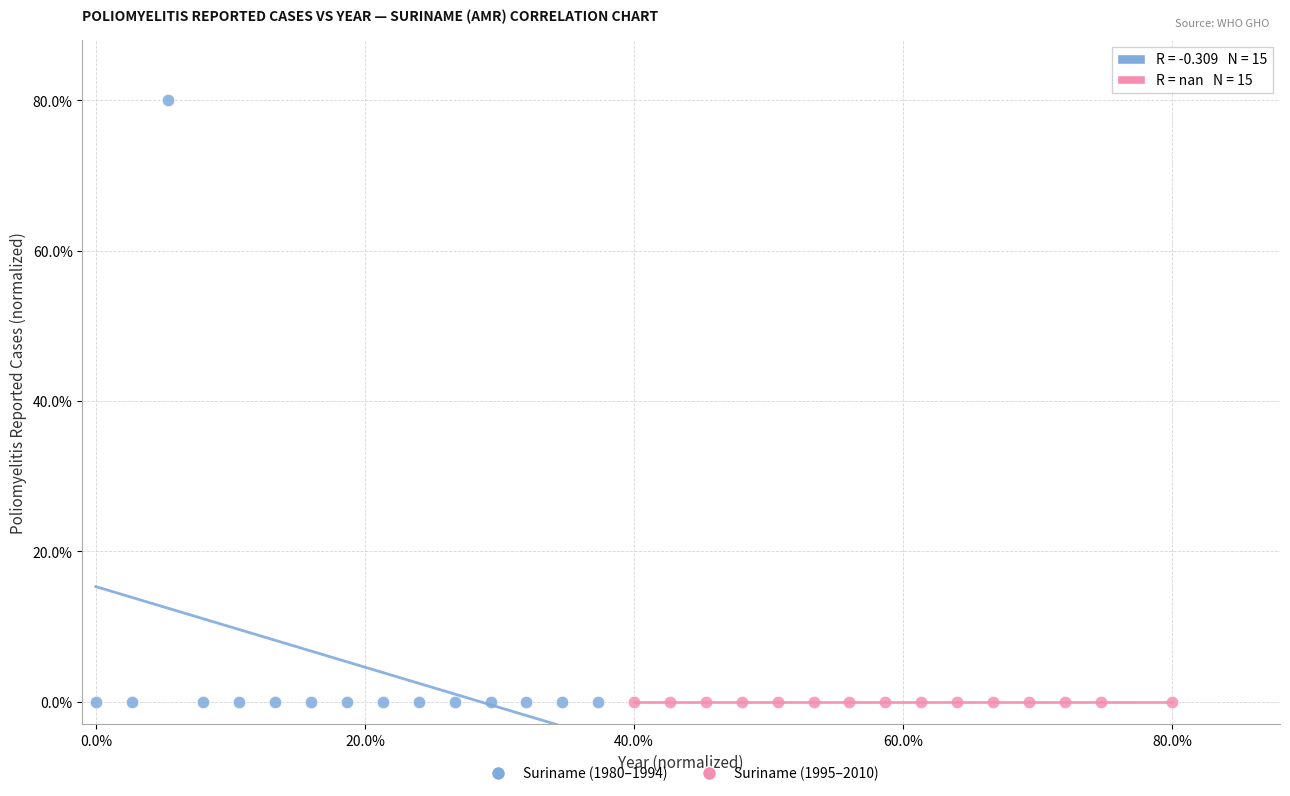

What are all the series names shown in the legend?

Suriname (1980–1994), Suriname (1995–2010)